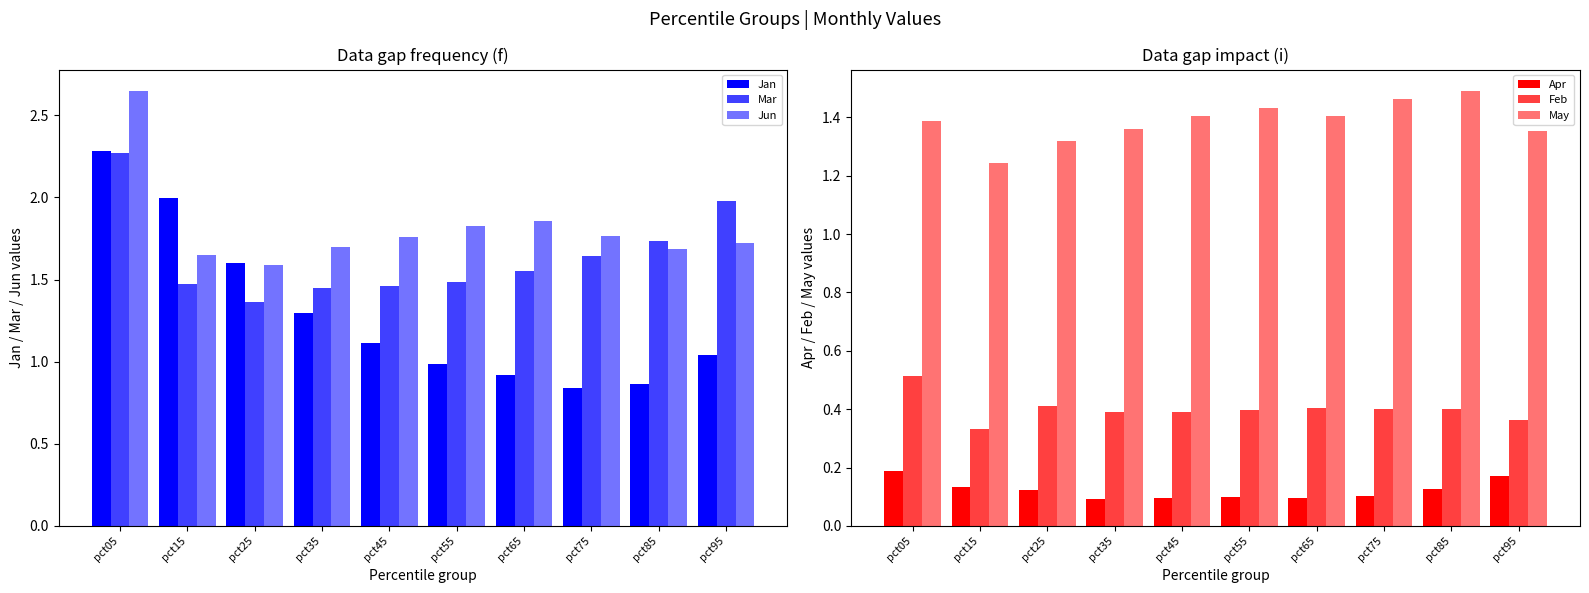

True or false: May has a value of 0.3 at pct15.

False